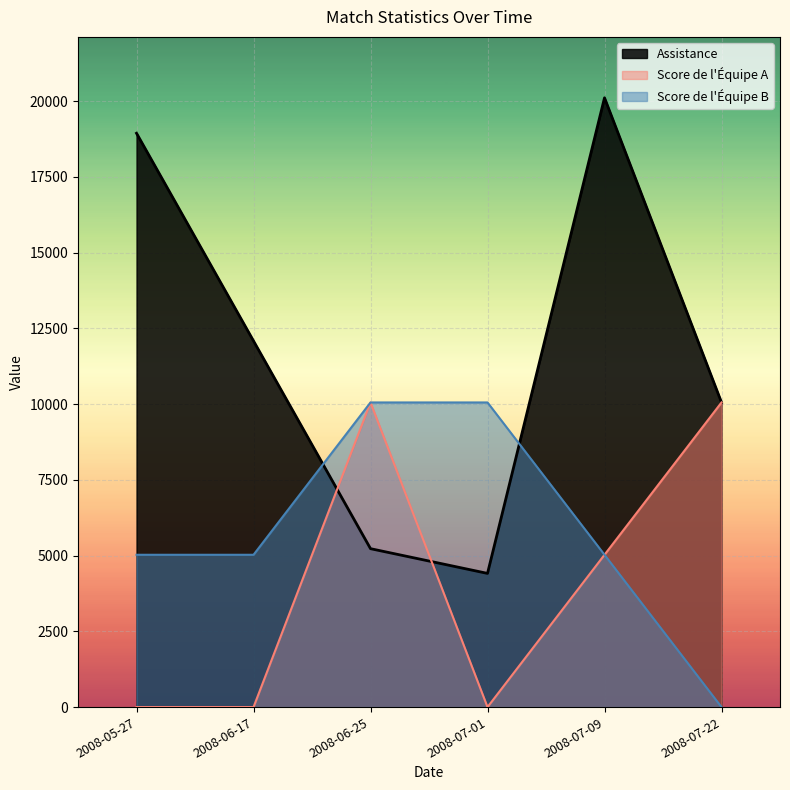

List the series in order of their overall mean, highest first.

Assistance, Score de l'Équipe B, Score de l'Équipe A